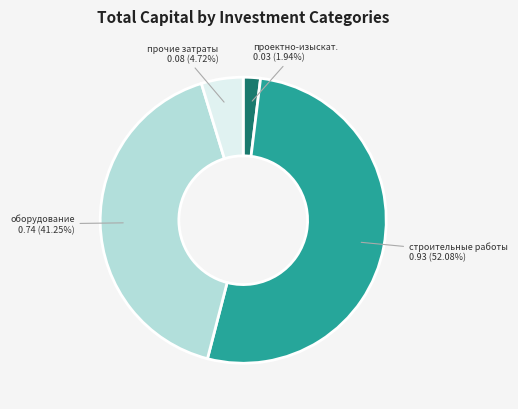

Does any single category account for the majority?

Yes